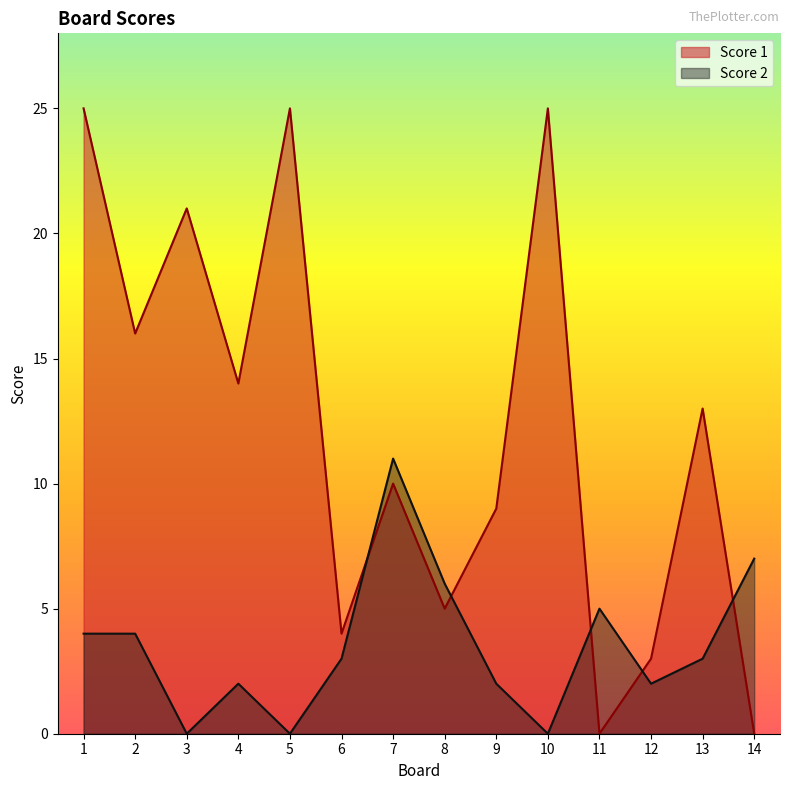

At which label does Score 2 reach its peak?

7